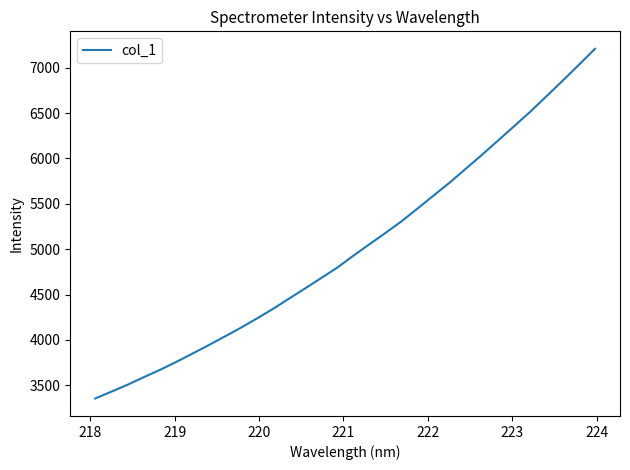

What is the difference between the maximum and minimum values?

3852.2